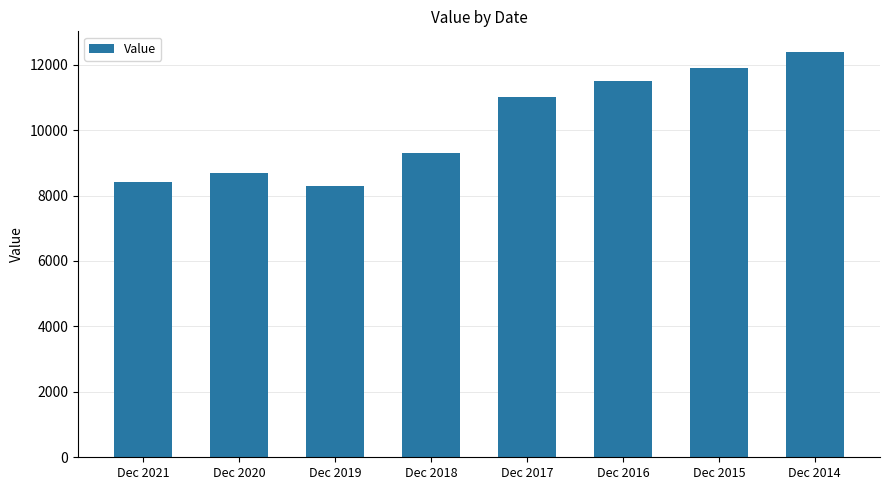

Is it true that the value at Dec 2019 is 1839?

False